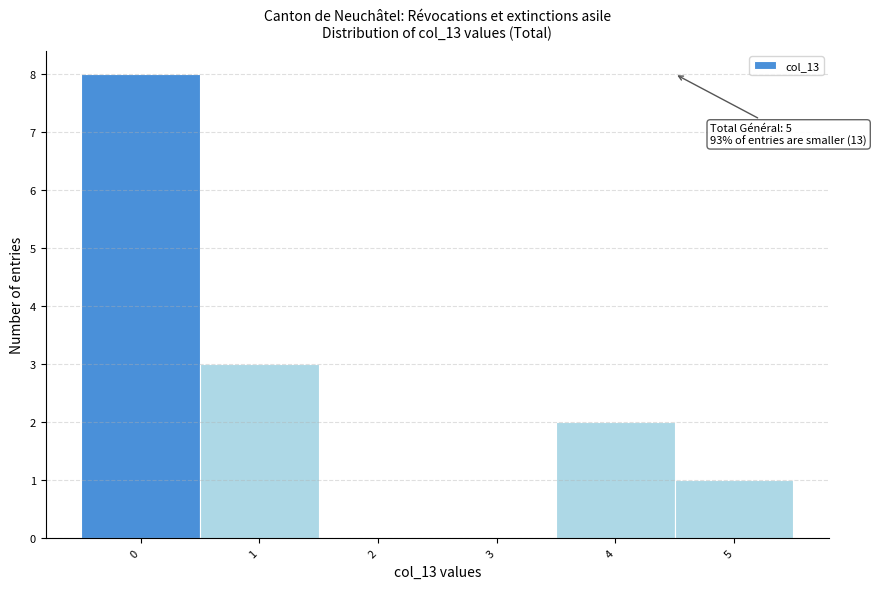

Reading right to left, extract all data points from this chart.

5=1	4=2	3=0	2=0	1=3	0=8